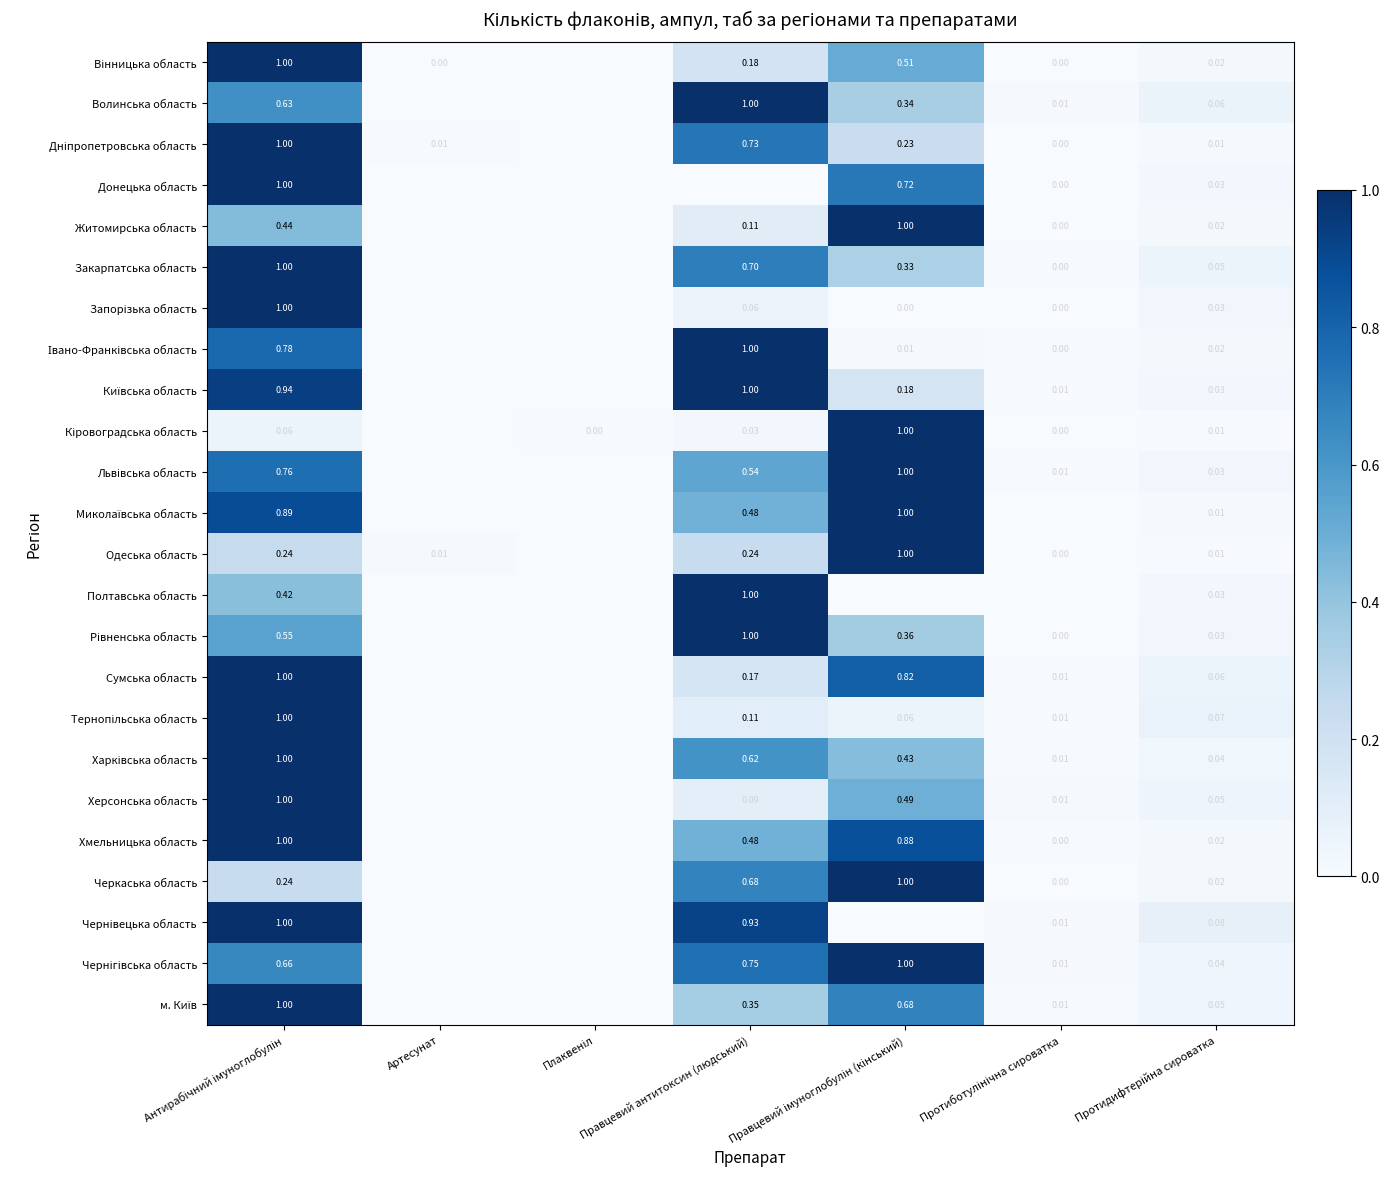

List the labels in order of Закарпатська область value, largest first.

Антирабічний імуноглобулін, Правцевий антитоксин (людський), Правцевий імуноглобулін (кінський), Протидифтерійна сироватка, Протиботулінічна сироватка, Артесунат, Плаквеніл